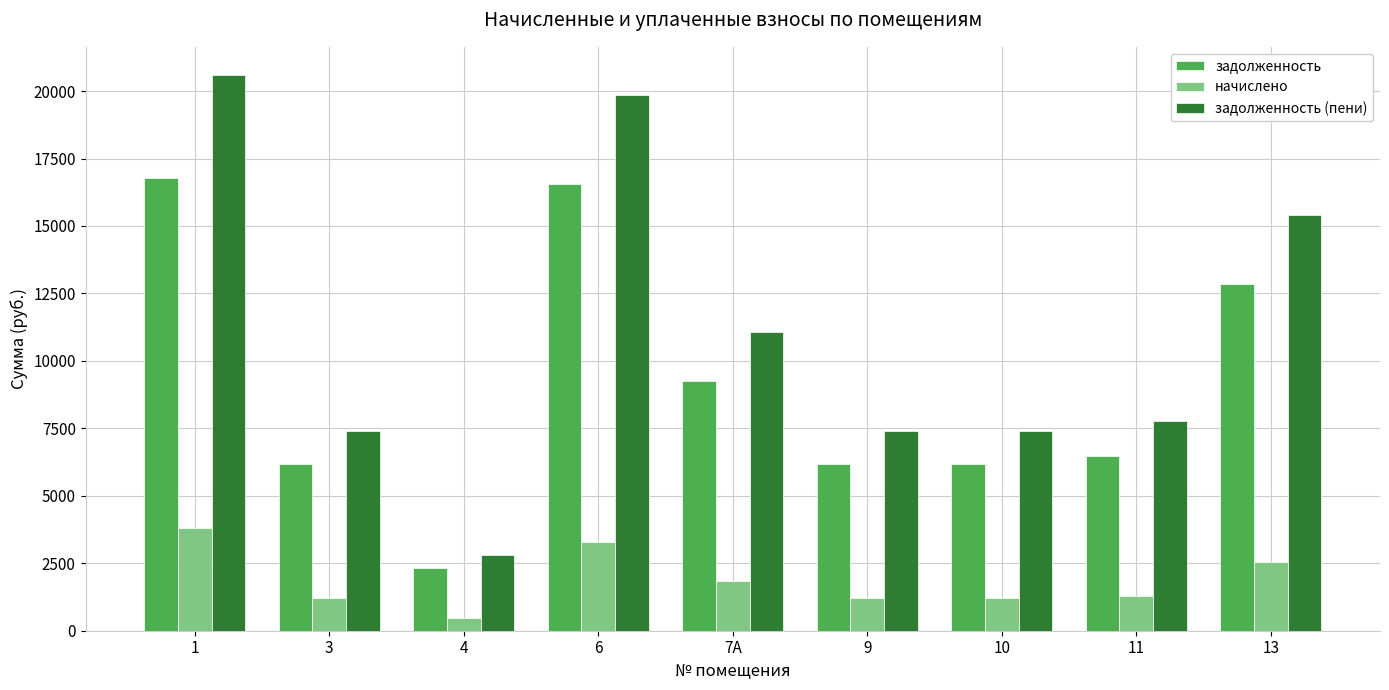

How many series are shown in this chart?

3